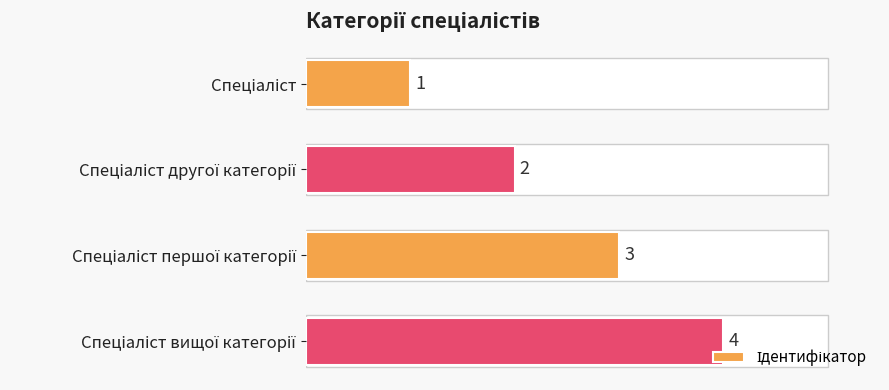

What is the greatest value displayed?

4